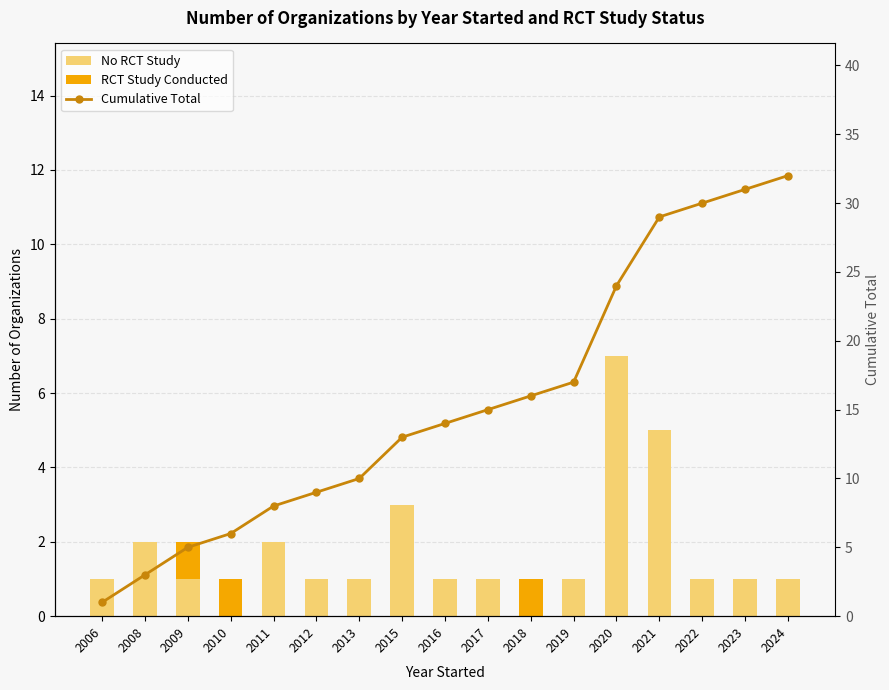

Which series has the largest total across all categories?

Cumulative Total